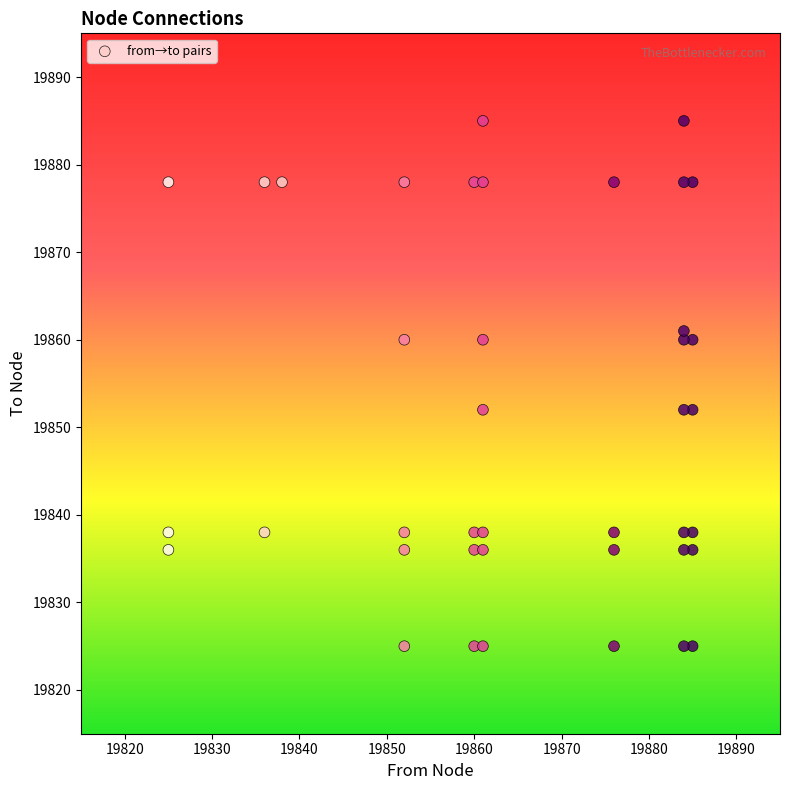

What is the range of Y values (max minus min)?

60